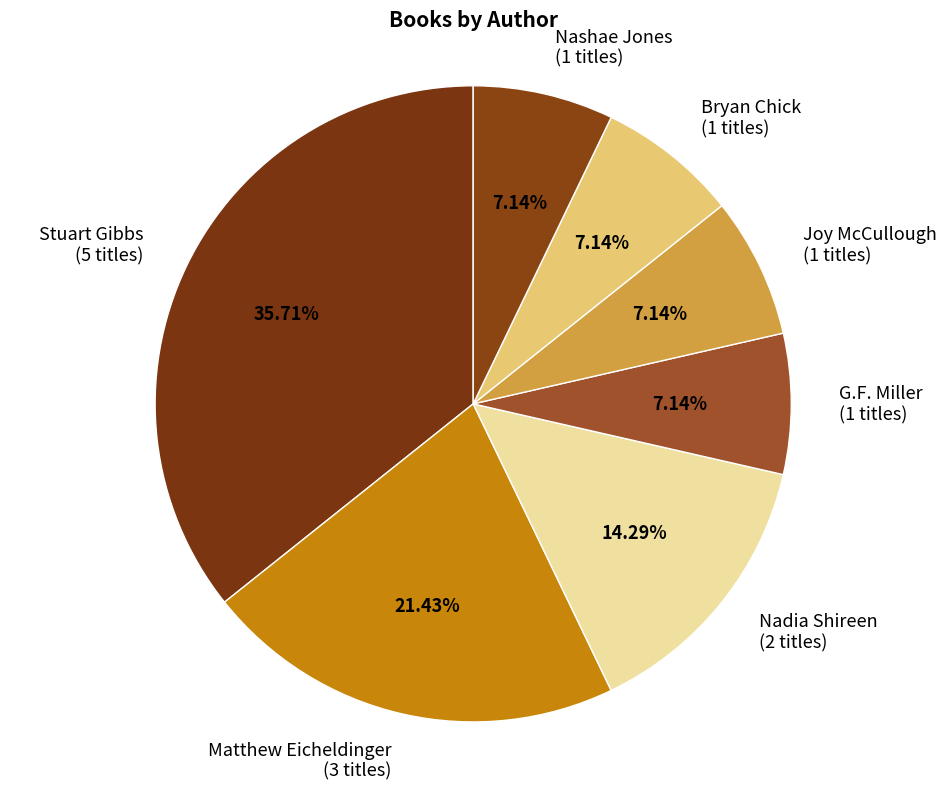

What percentage is the Matthew Eicheldinger slice, to the nearest percent?

21%